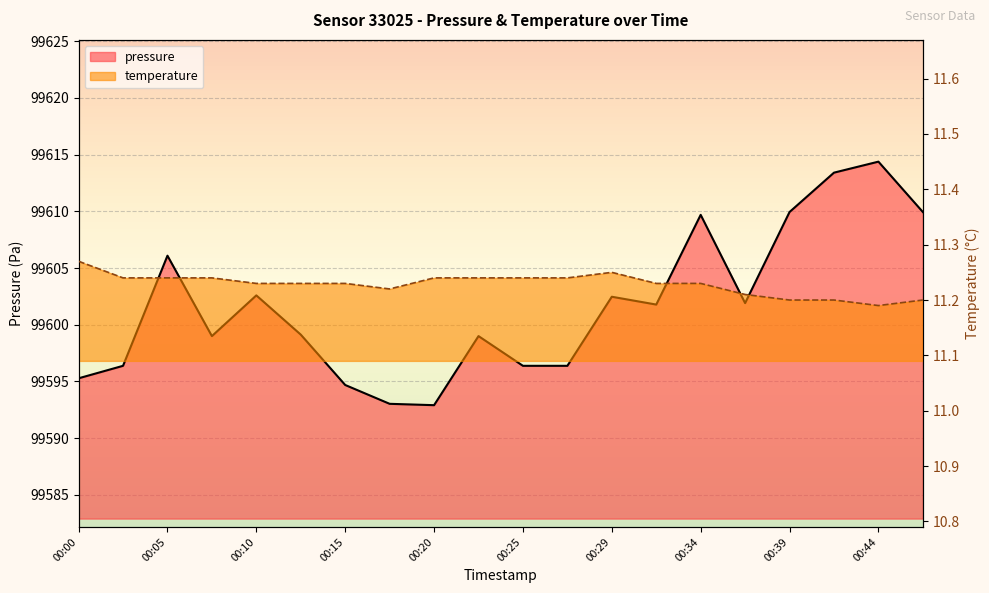

The temperature series shows 11.3 at 00:00. True or false?

True